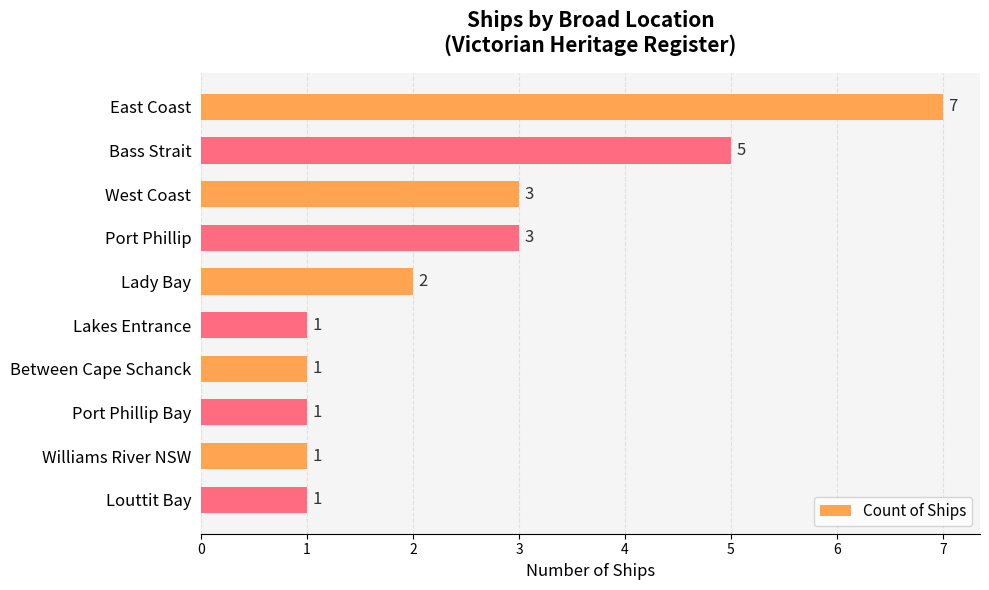

Is it true that the value at East Coast is 7?

True